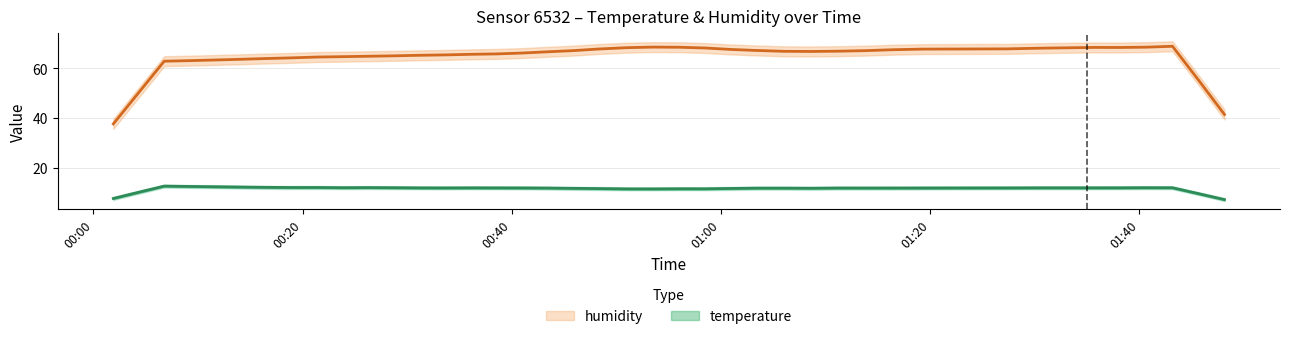

True or false: humidity and temperature intersect in this chart.

False